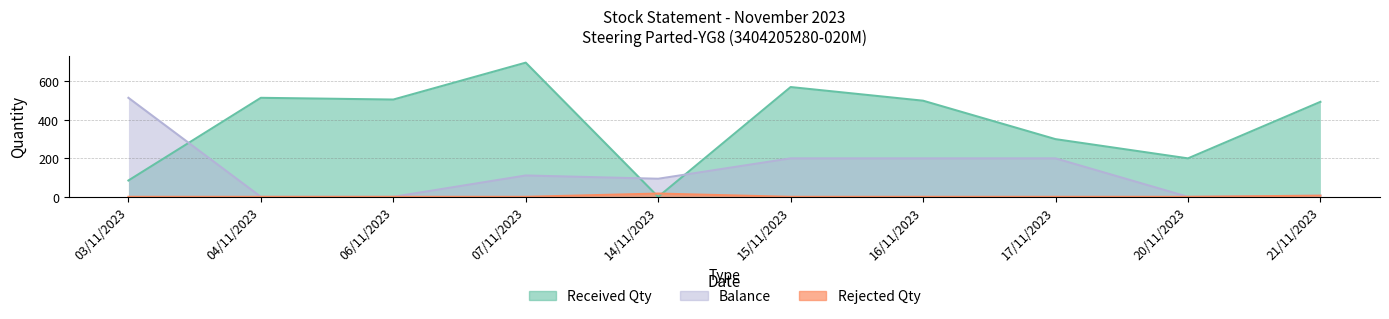

Rank the series by their maximum value, from highest to lowest.

Received Qty, Balance, Rejected Qty